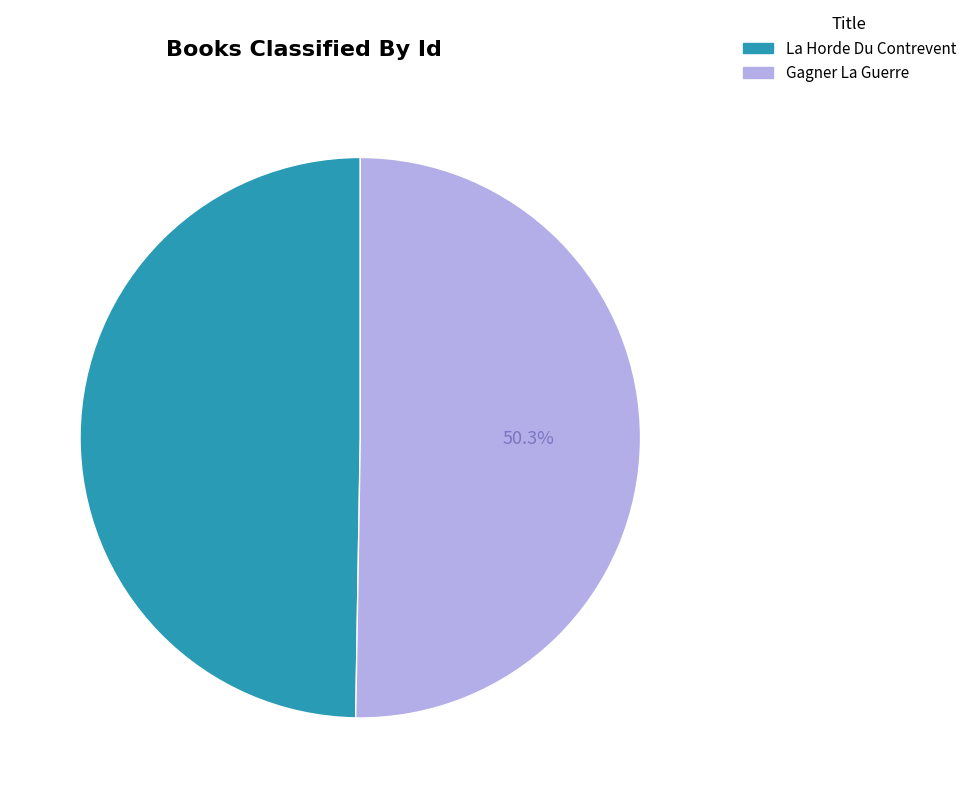

Which slice is the largest?

Gagner La Guerre